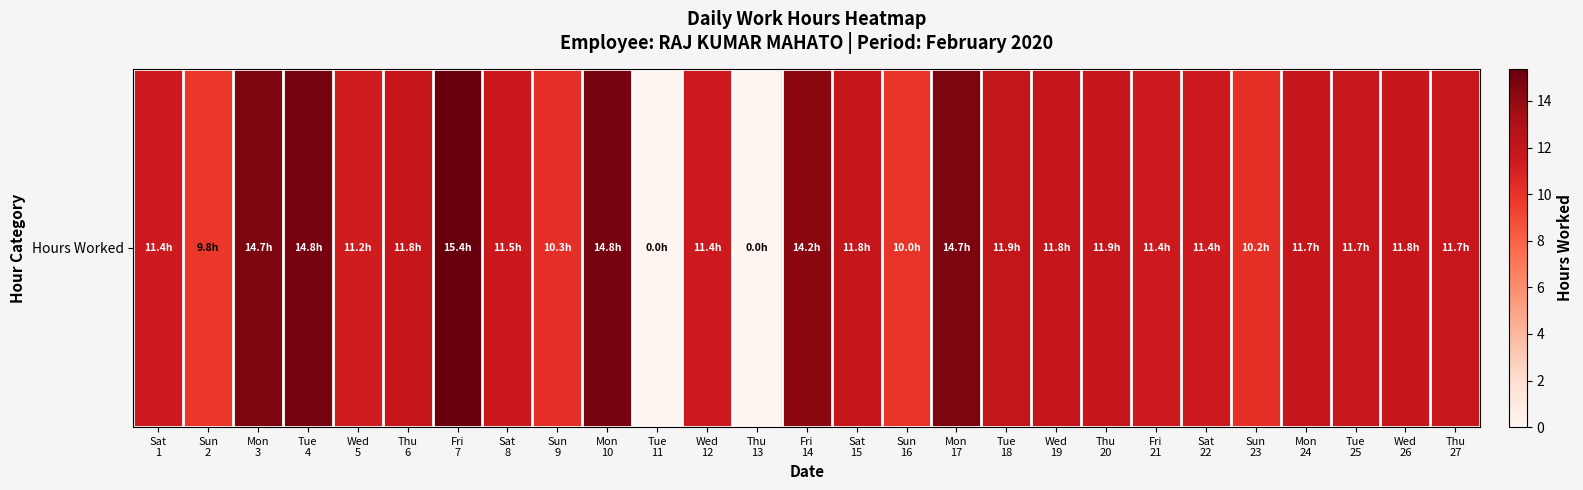

Rank the categories by value from lowest to highest.

Tue
11, Thu
13, Sun
2, Sun
16, Sun
23, Sun
9, Wed
5, Sat
22, Sat
1, Wed
12, Fri
21, Sat
8, Tue
25, Thu
27, Mon
24, Wed
26, Thu
6, Sat
15, Wed
19, Thu
20, Tue
18, Fri
14, Mon
3, Mon
17, Mon
10, Tue
4, Fri
7